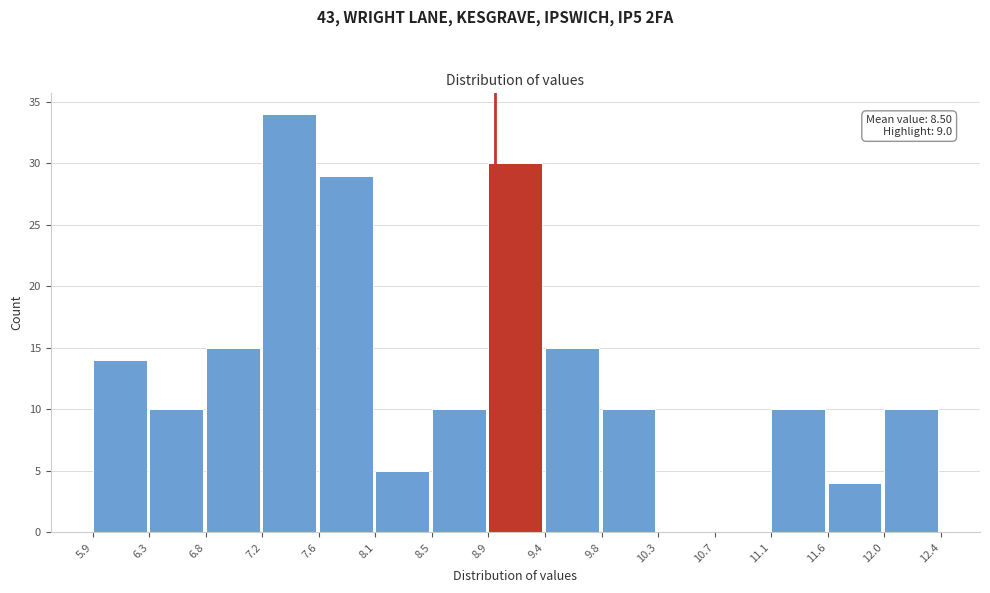

Over which range of the x-axis is the bar tallest?

7.2 to 7.6